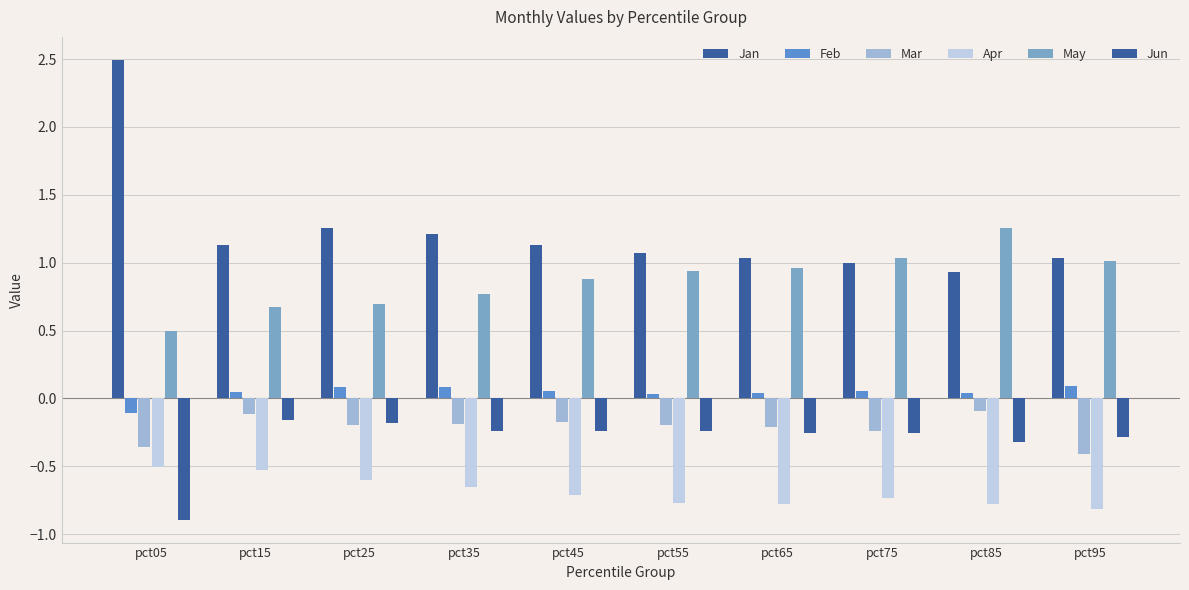

How many categories are shown in the chart?

10